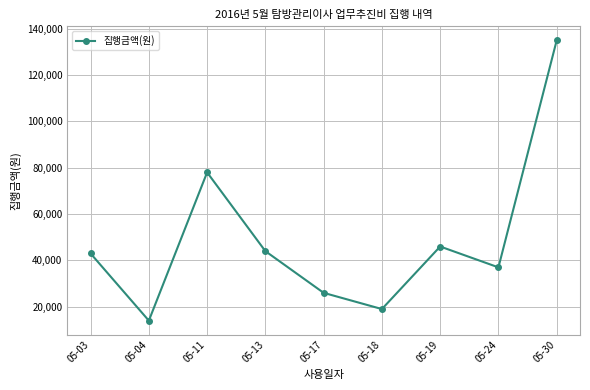

Where is the first local minimum?

05-04